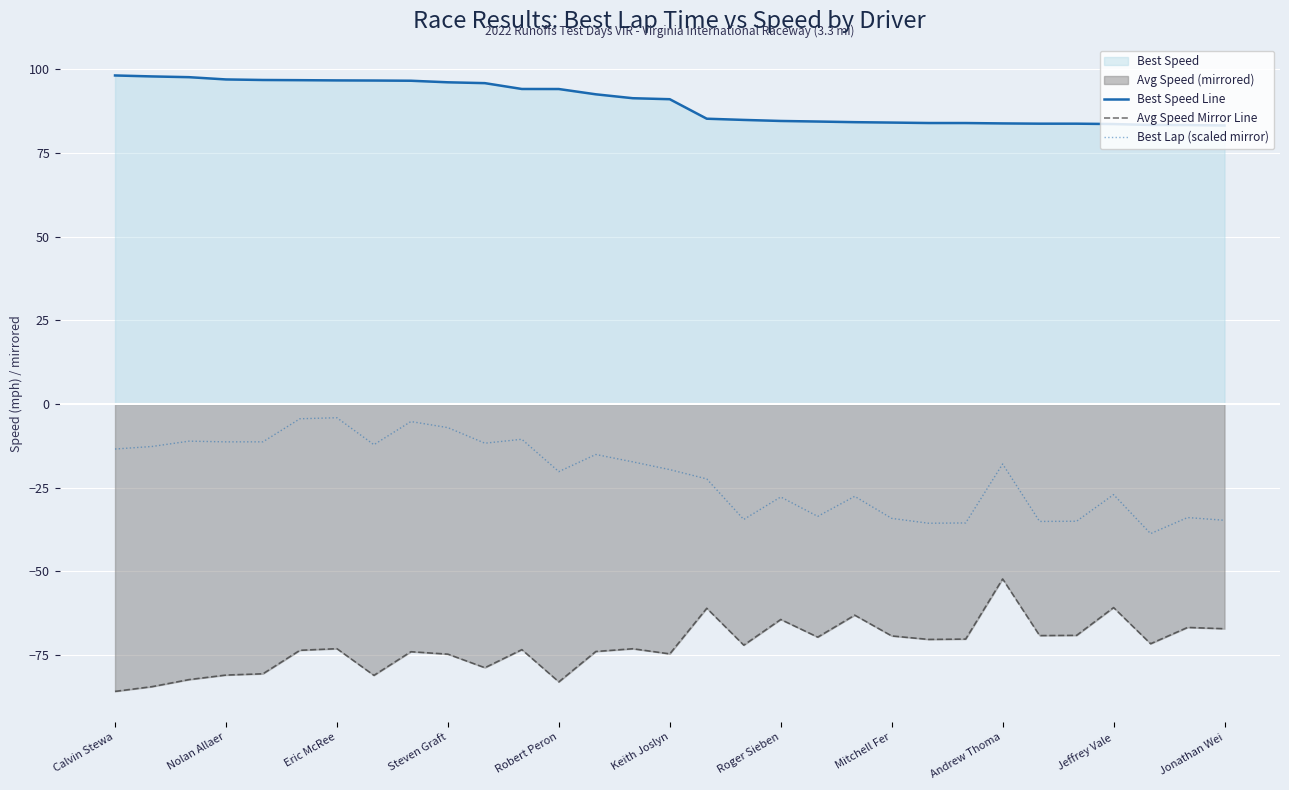

In Avg Speed Mirror Line, how many points are lower than both neighbors (excluding endpoints)?

9